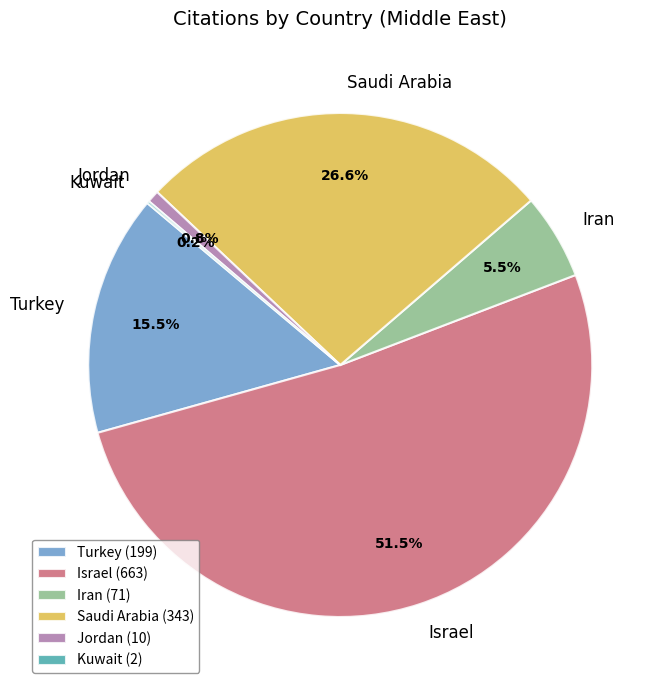

What is the total percentage of Saudi Arabia and Jordan?

27.4%